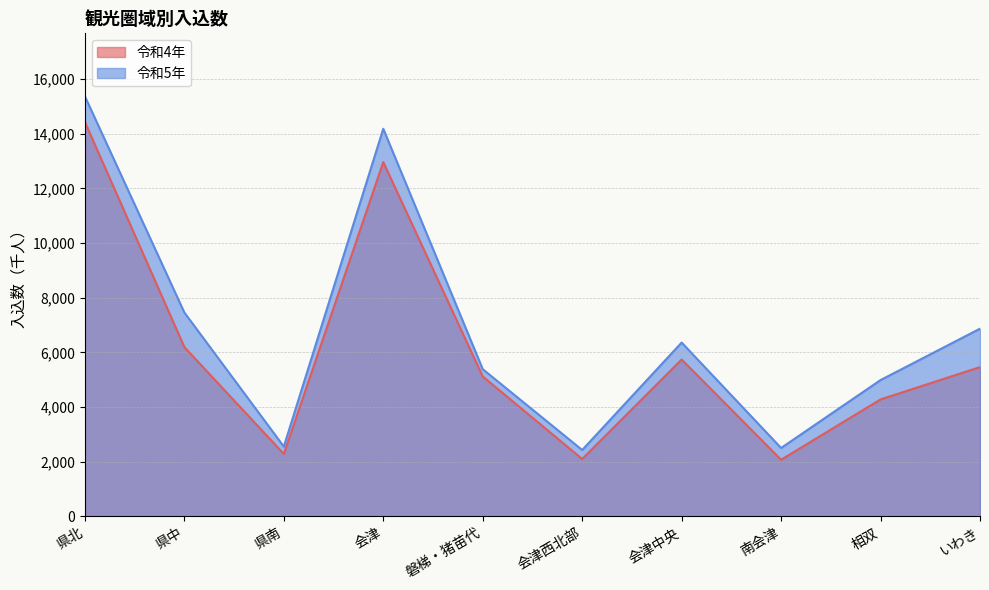

In 令和5年, how many points are lower than both neighbors (excluding endpoints)?

3